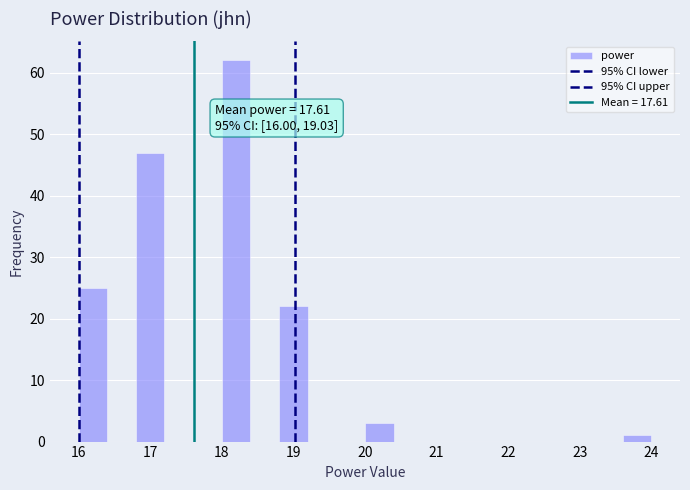

Which range on the x-axis has the tallest bar?

18.0 to 18.4